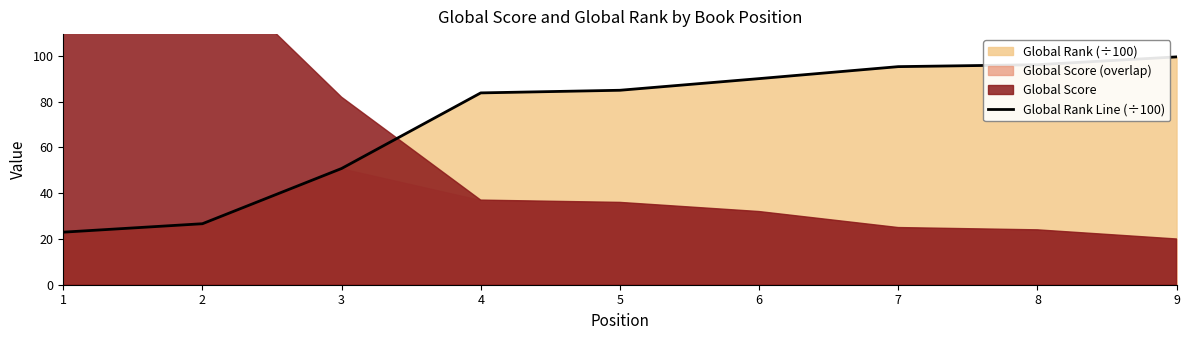

What is the difference between the maximum and minimum values?

76.6